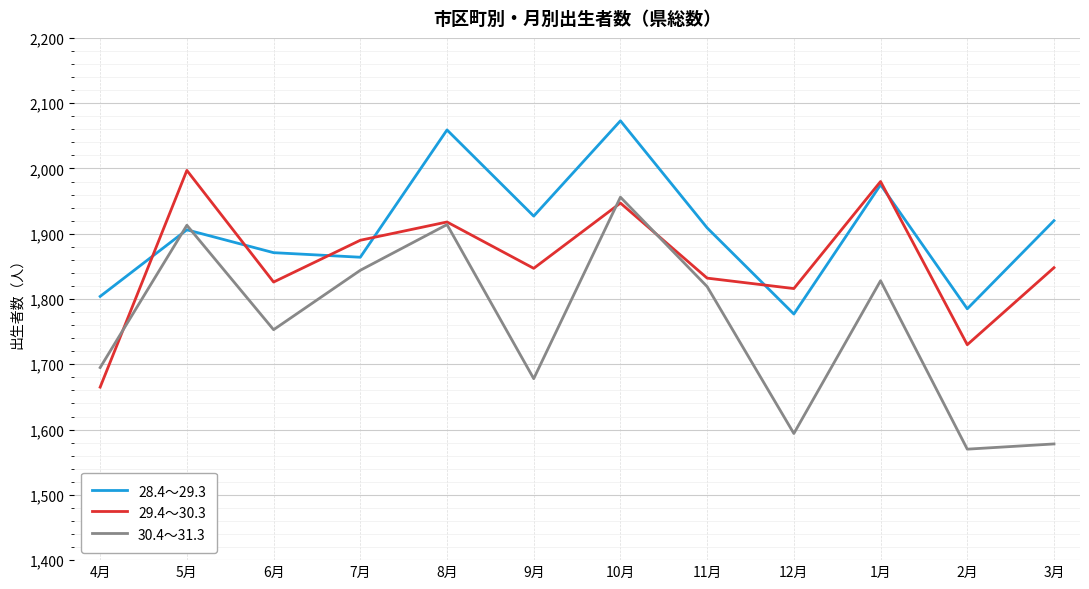

Is the value of 28.4～29.3 at 4月 greater than the value of 30.4～31.3 at 1月?

No